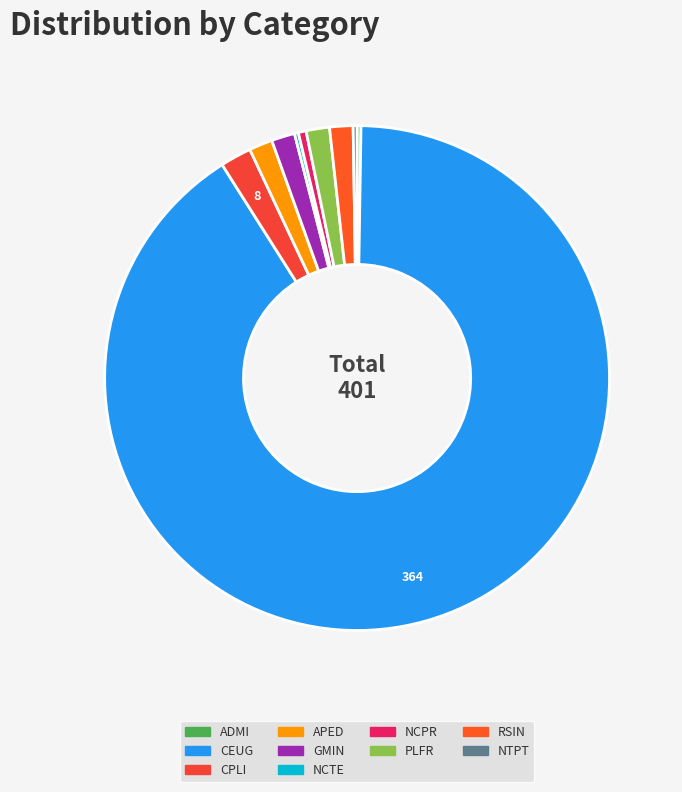

What portion of the pie excludes NCTE?

99.8%